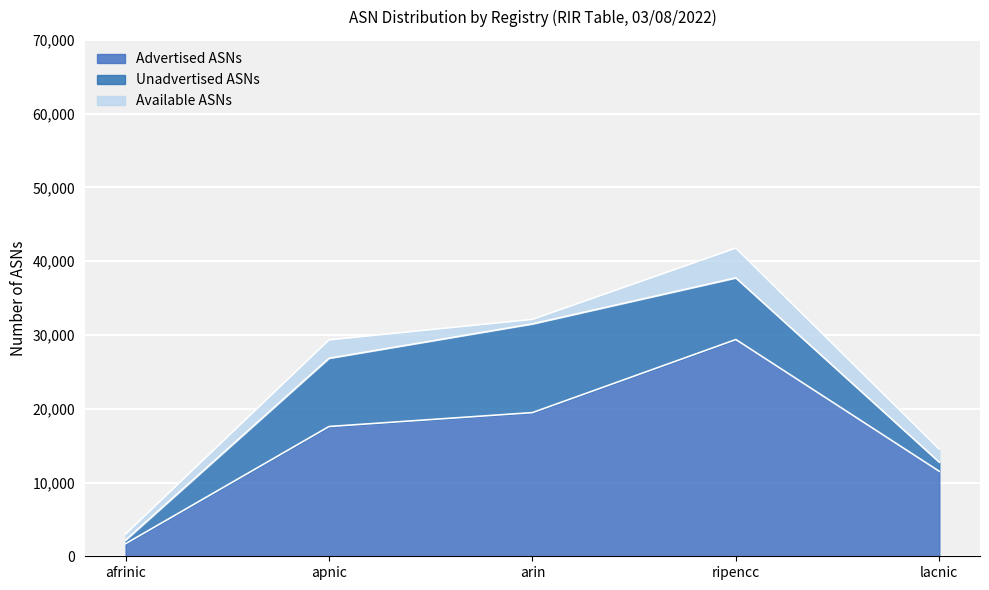

Does the chart display data point markers on the line(s)?

No